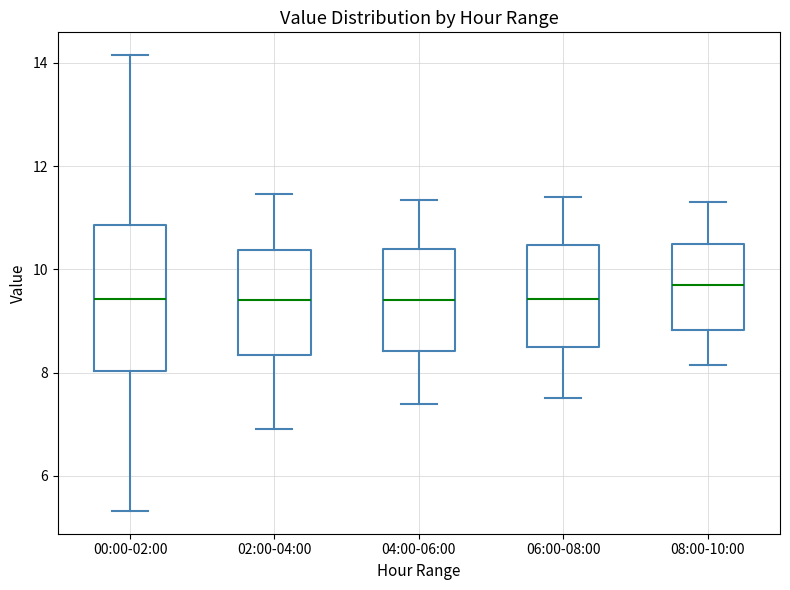

Reading left to right, read every box against the y-axis: the position of its median line, the range the box covers, and the ends of its whiskers. The values are not printed on the chart, so give them approximately, as read against the axis.

00:00-02:00: median 9.4, box 8.0 to 10.8, whiskers 5.4 to 14.2
02:00-04:00: median 9.4, box 8.4 to 10.4, whiskers 7.0 to 11.4
04:00-06:00: median 9.4, box 8.4 to 10.4, whiskers 7.4 to 11.4
06:00-08:00: median 9.4, box 8.6 to 10.4, whiskers 7.6 to 11.4
08:00-10:00: median 9.8, box 8.8 to 10.4, whiskers 8.2 to 11.4